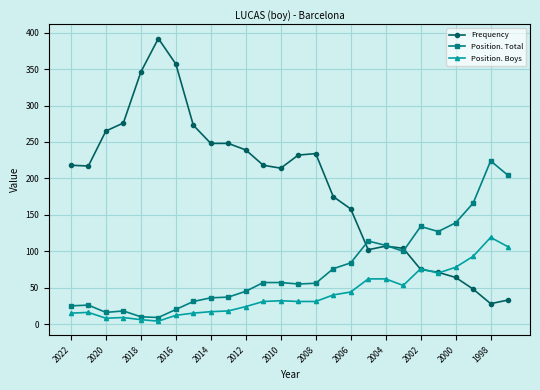

How many data points in Position. Total are less than 57?

13